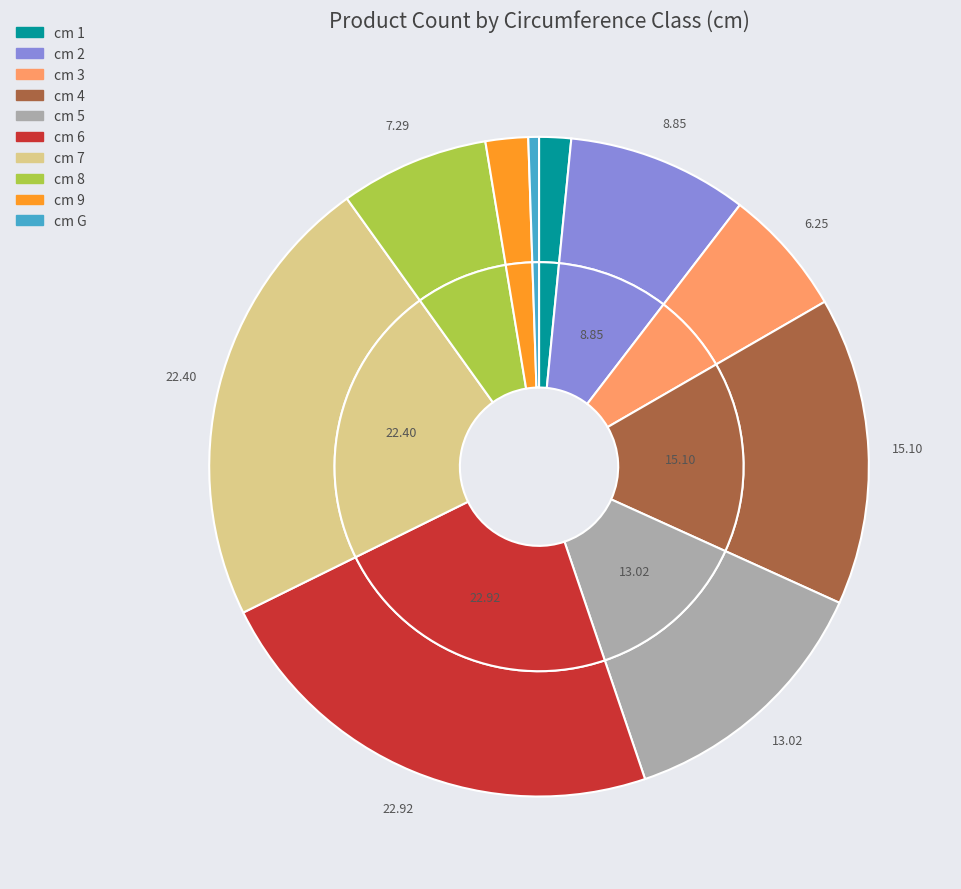

Is it true that 1 is 1% of the pie?

False